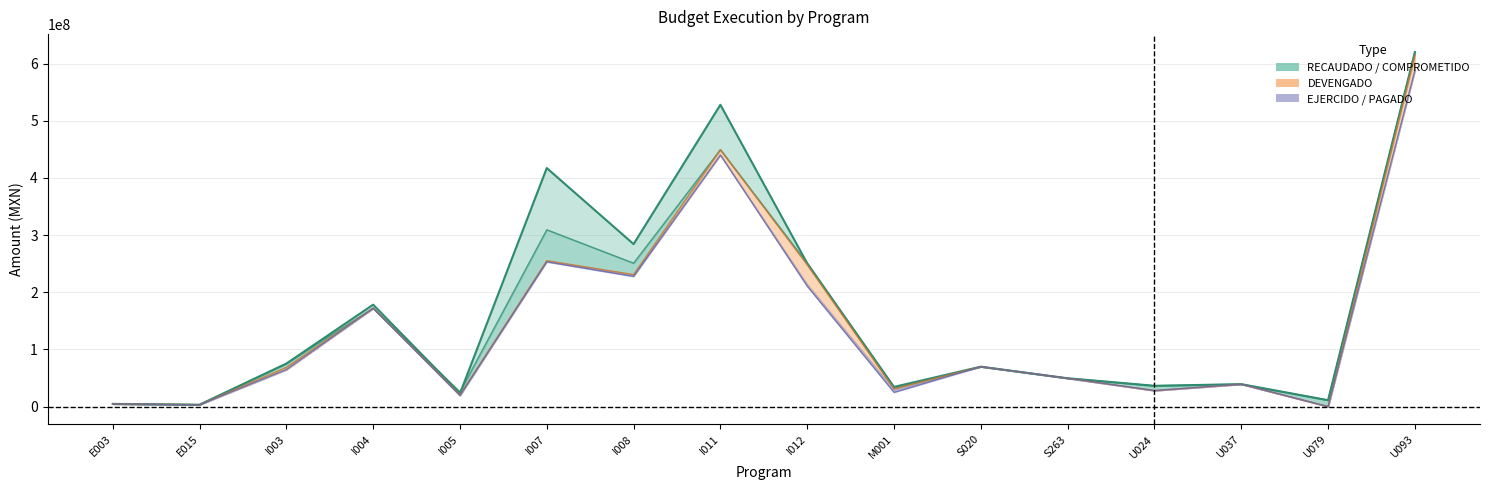

What is the sum of the COMPROMETIDO (line) values at I012 and U037?

289746280.5